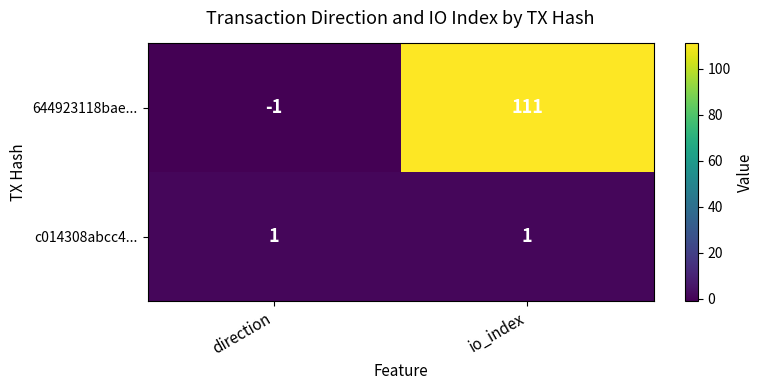

Read the 644923118bae... value at io_index.

111